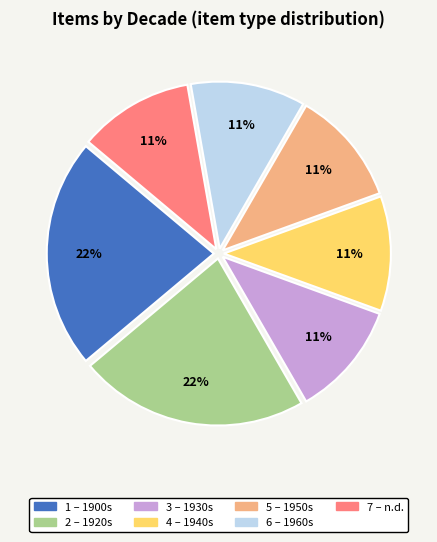

Is there any slice that represents more than half of the pie?

No